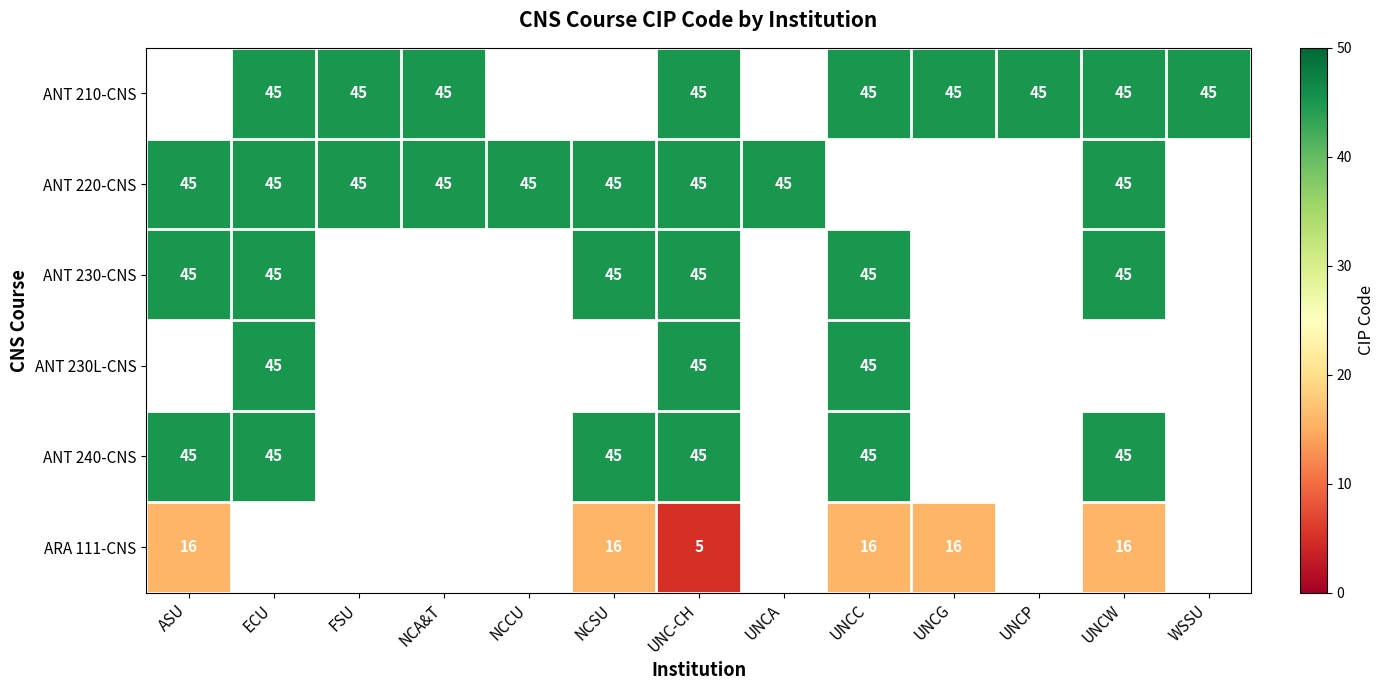

Which label corresponds to the smallest value in the chart?

UNC-CH